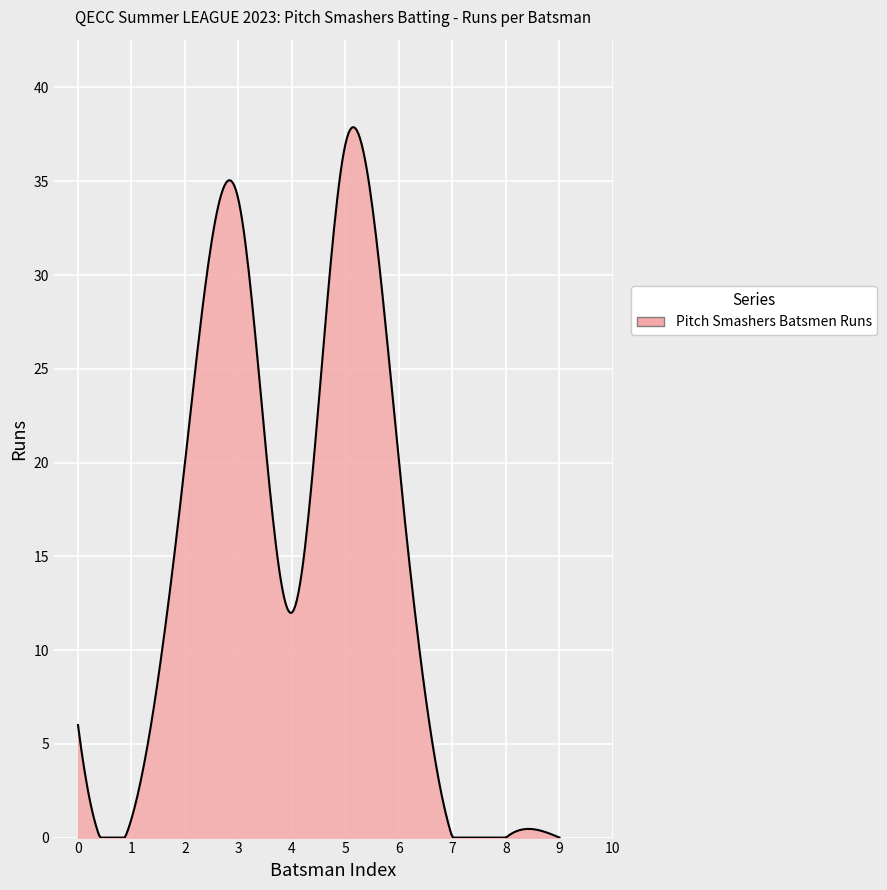

What is the maximum value shown in the chart?

37.9